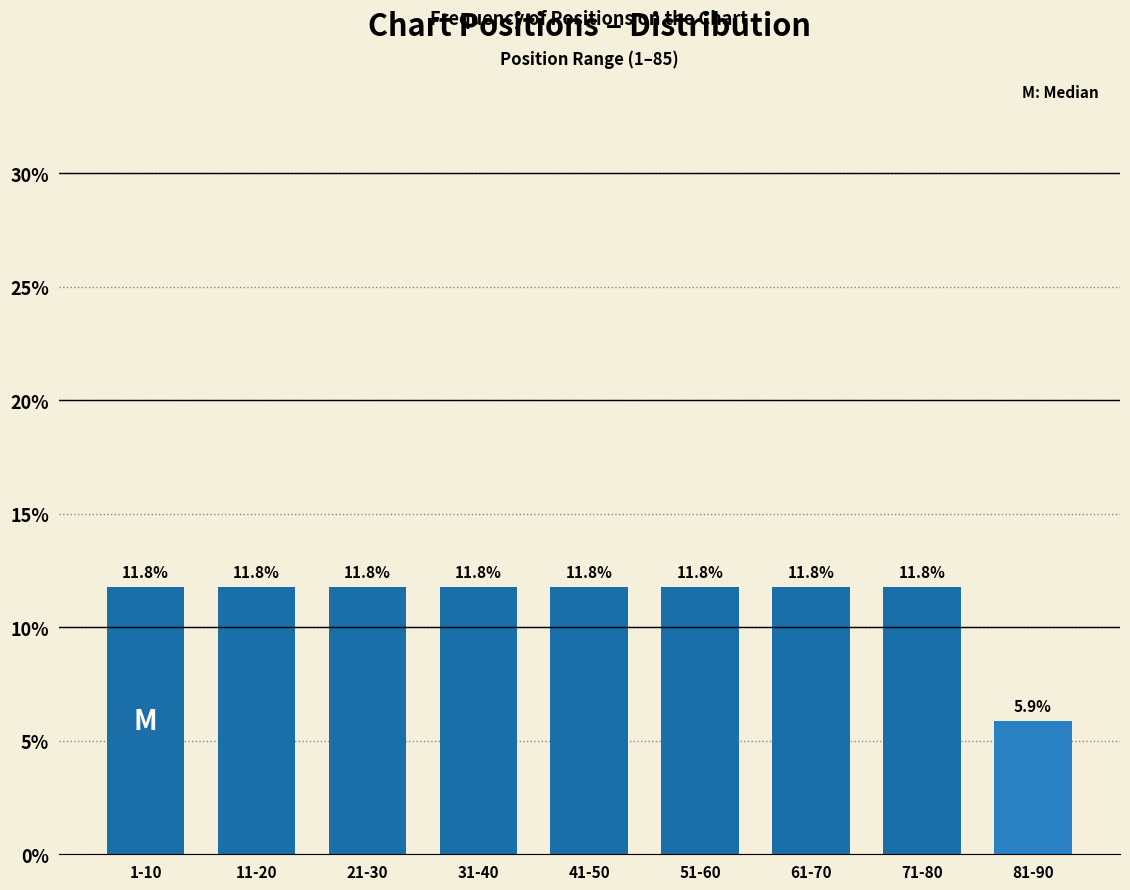

Reading left to right, transcribe all the data shown in this chart.

11.8	11.8	11.8	11.8	11.8	11.8	11.8	11.8	5.9